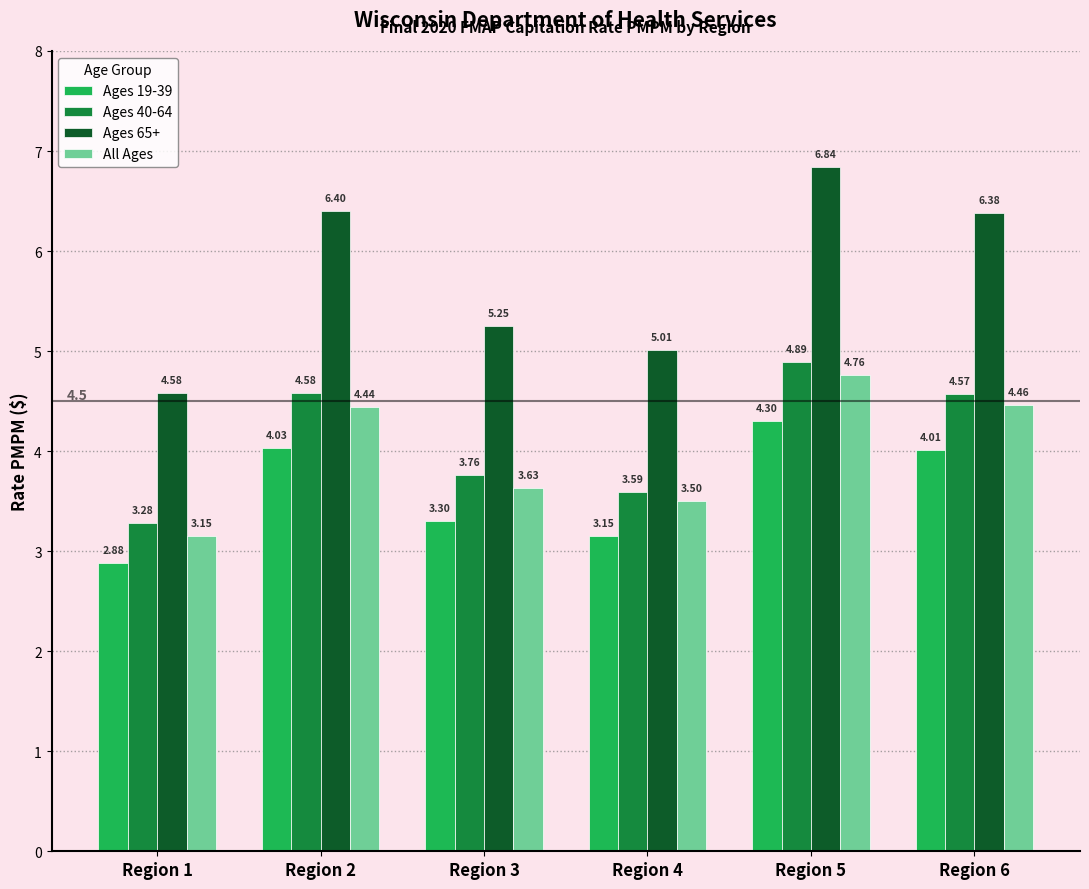

Is it true that Ages 40-64 equals 7.7 at Region 6?

False